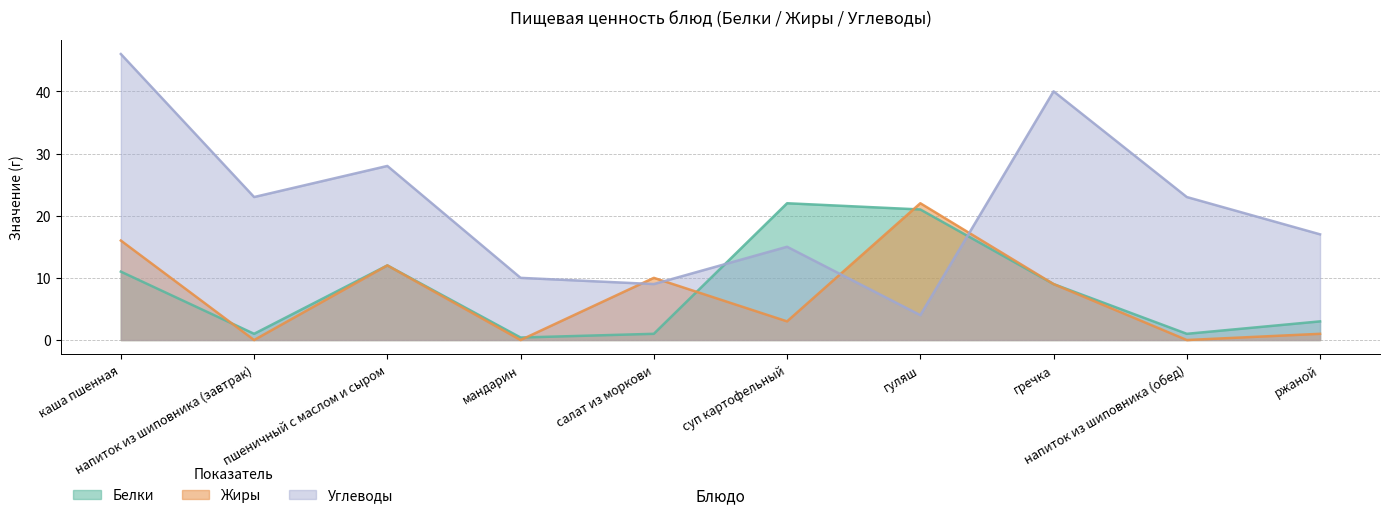

True or false: Белки and Жиры cross at least once.

True